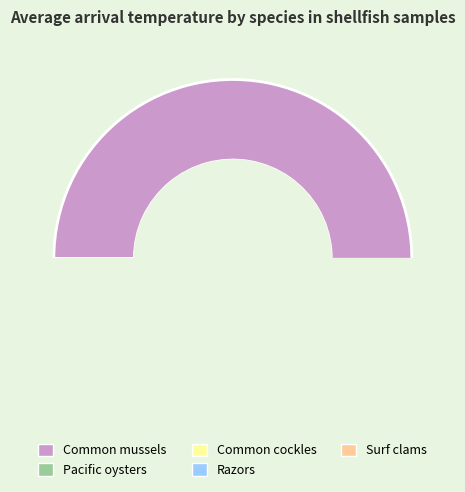

Which slice is the smallest?

Razors